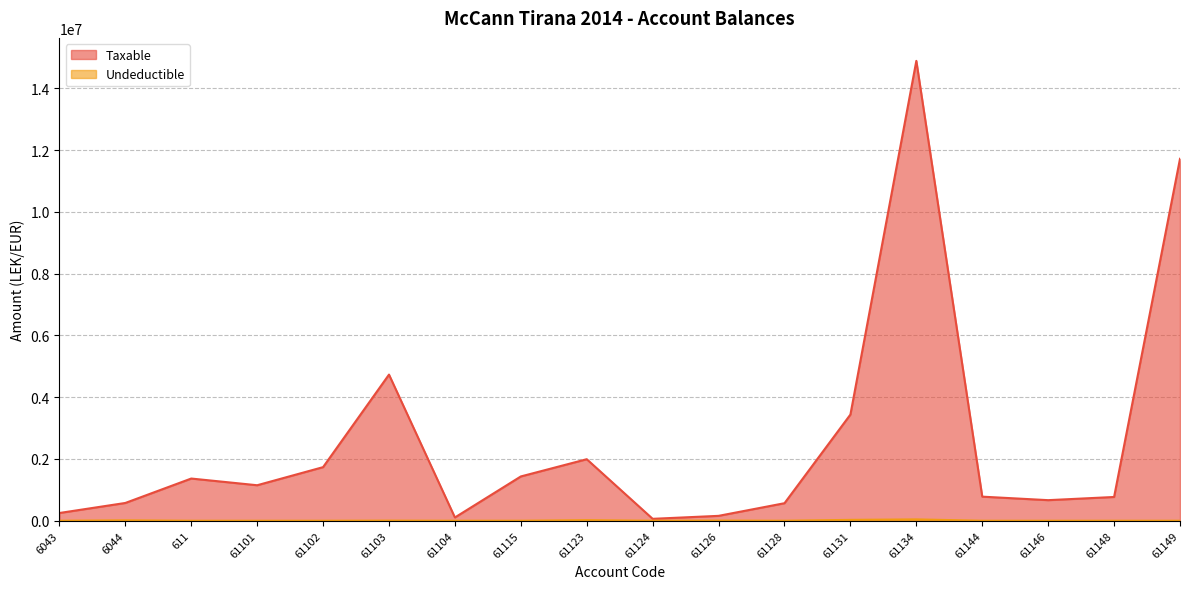

At how many categories does at least one series exceed 9178528?

2